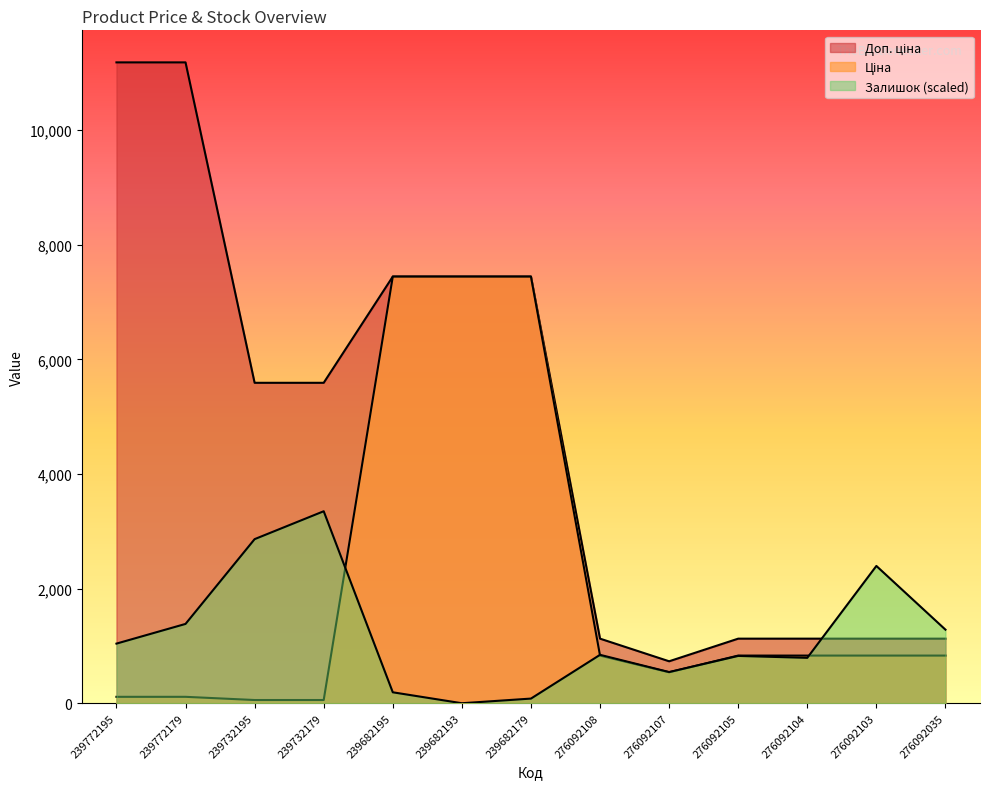

True or false: Доп. ціна has more than 2 points higher than both neighbors.

False